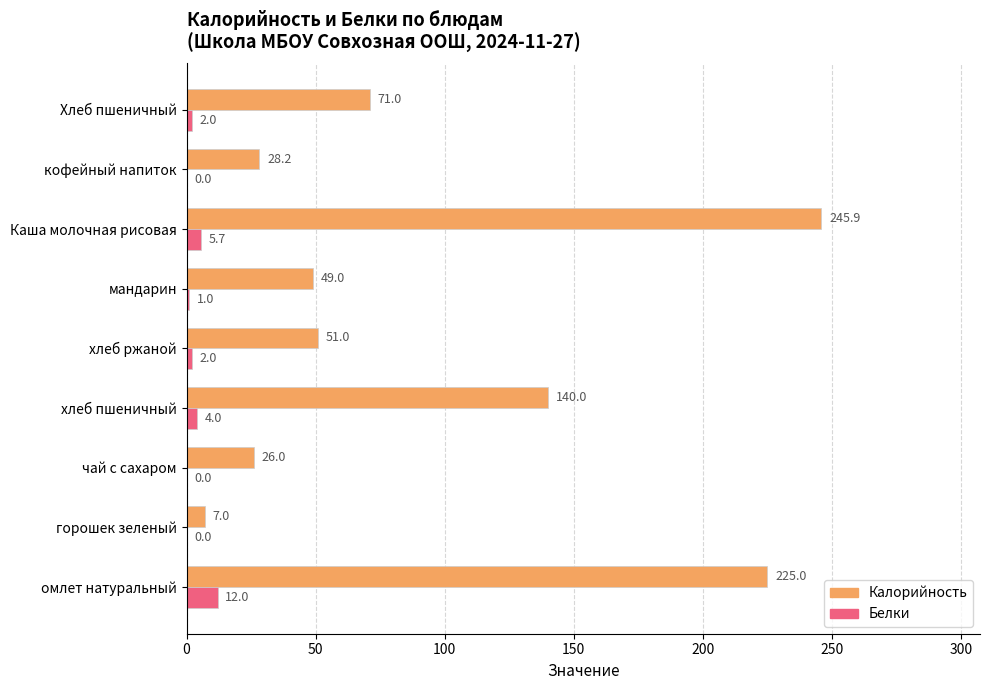

Between горошек зеленый and хлеб пшеничный, which series saw the biggest shift?

Калорийность